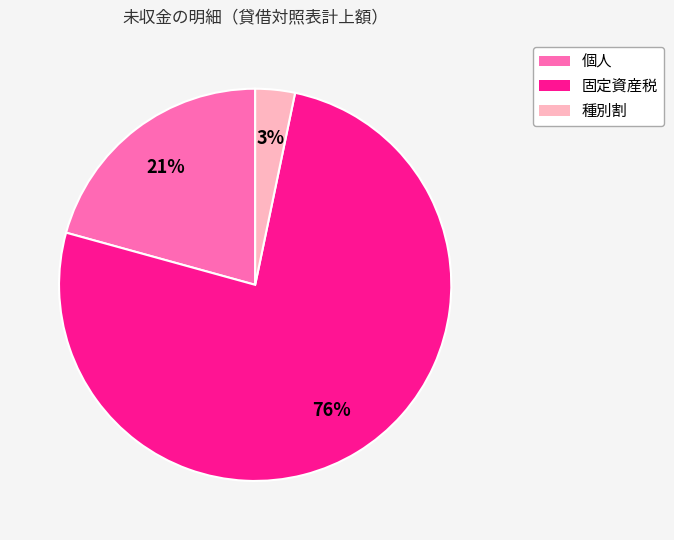

Which category accounts for the majority?

固定資産税